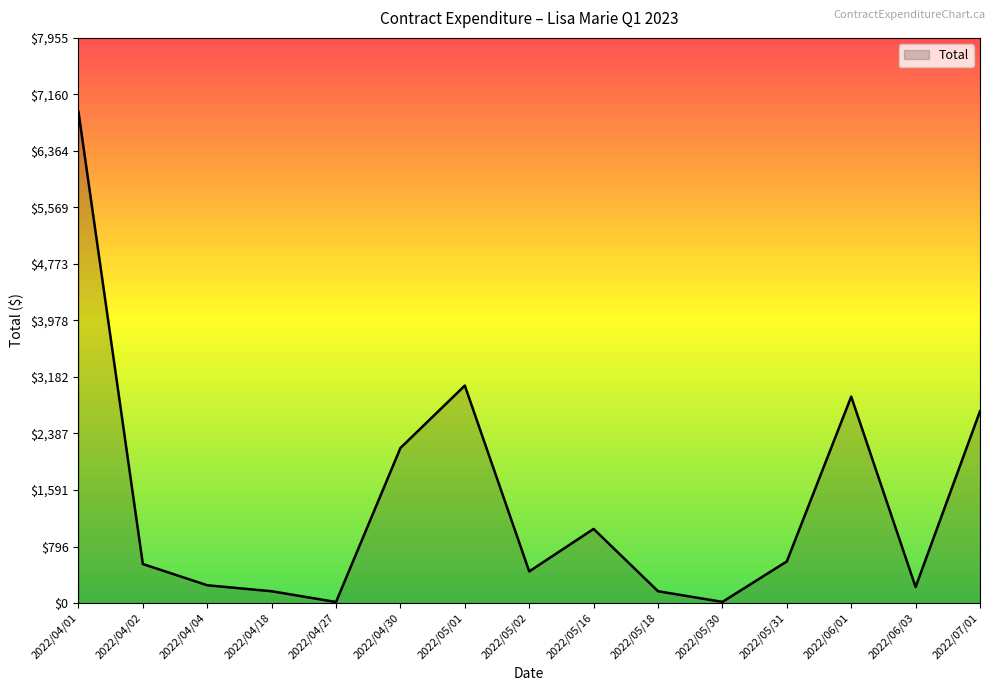

The value at 2022/06/01 is 2905.3. True or false?

True